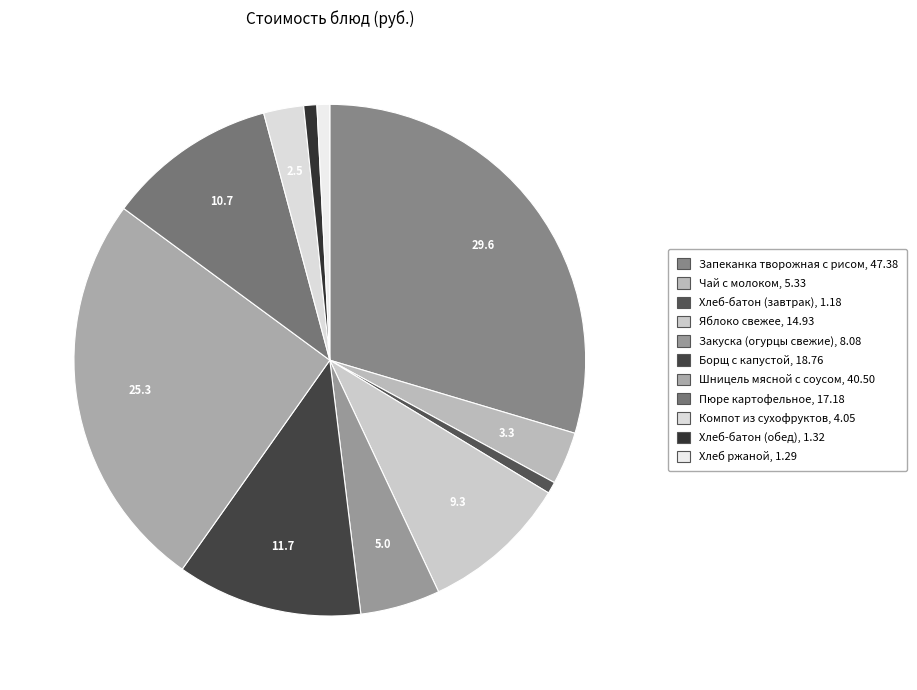

How many slices are in this pie chart?

11